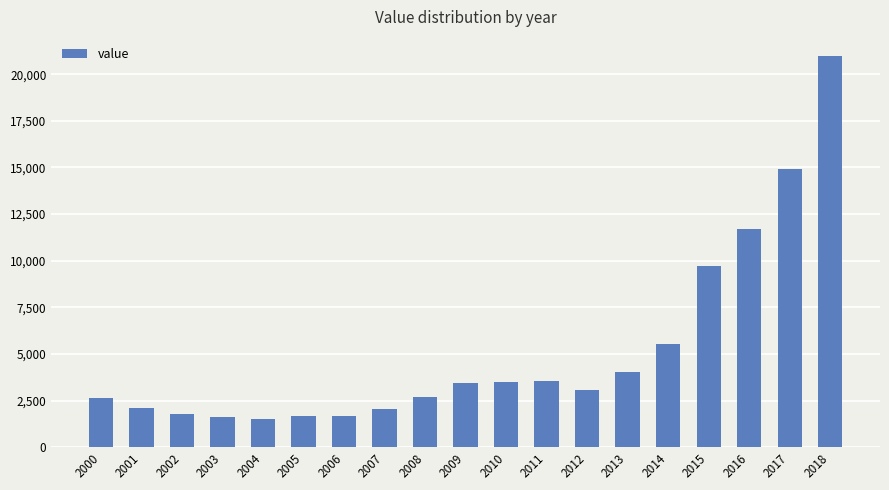

At which category does the chart reach its peak across all series?

2018